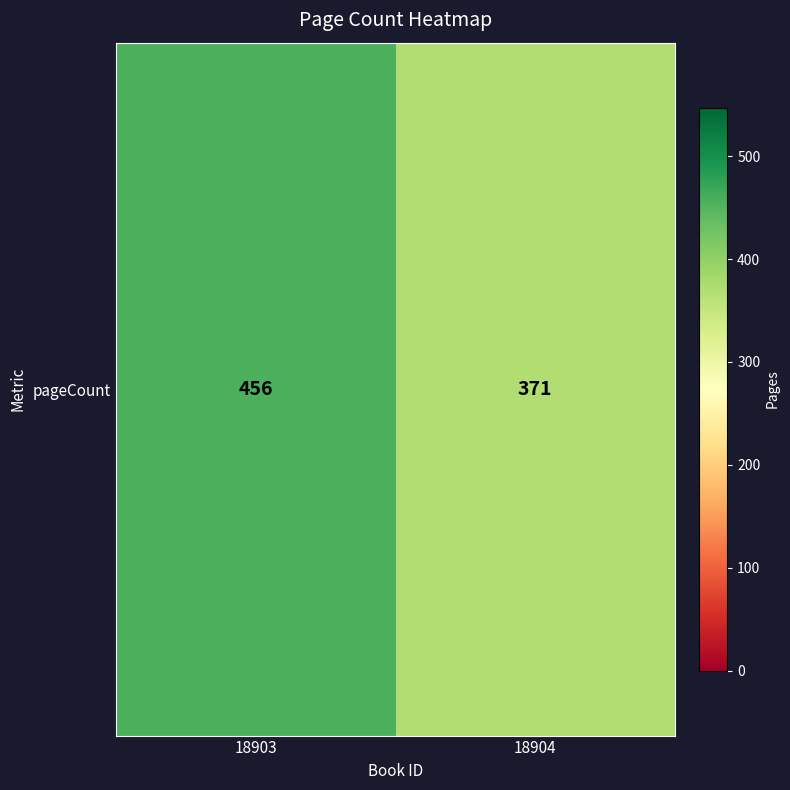

Which category has the lowest value across all series?

18904